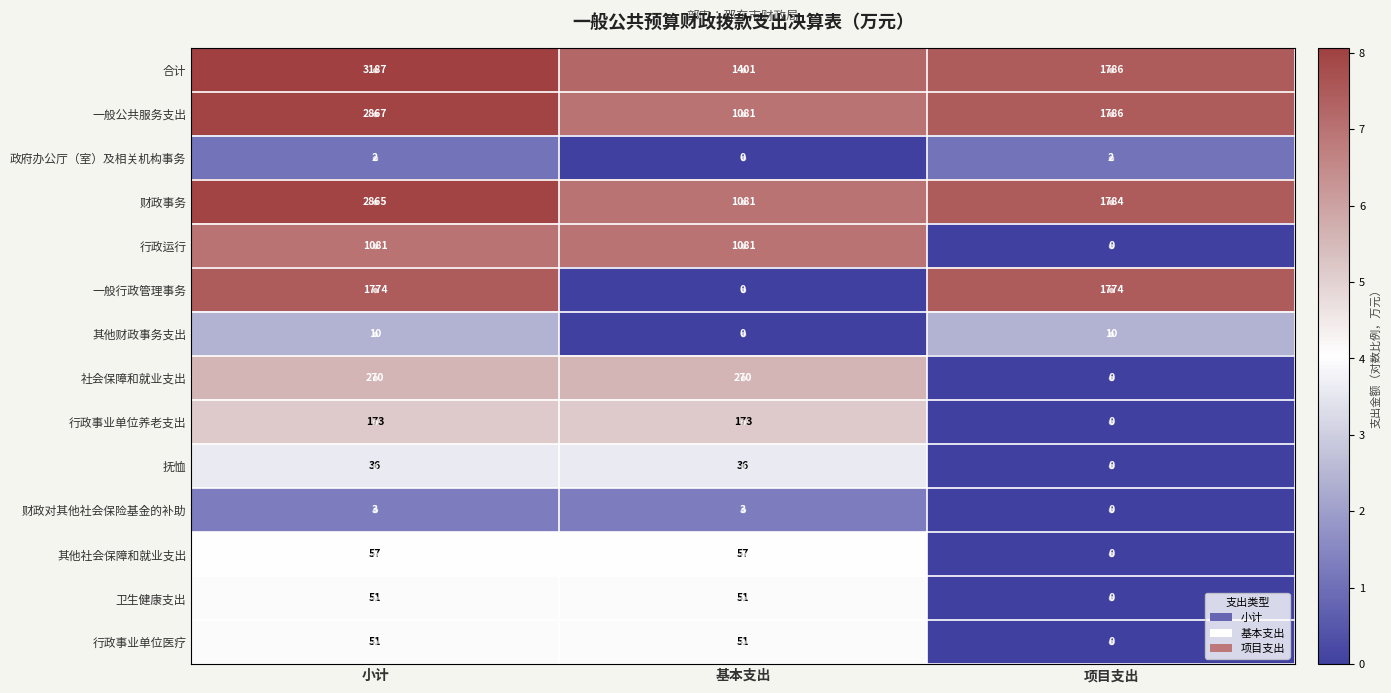

What is the sum of the 抚恤 values at 基本支出 and 项目支出?

36